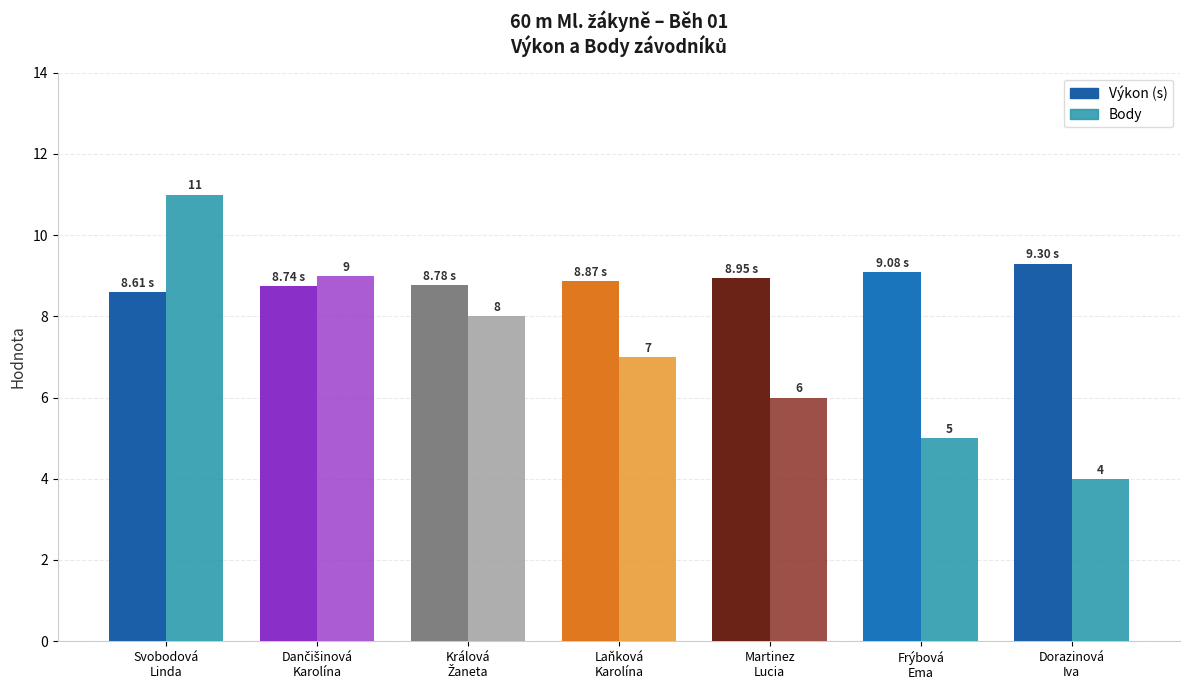

What is the label of the 7th bar from the right?

Svobodová
Linda